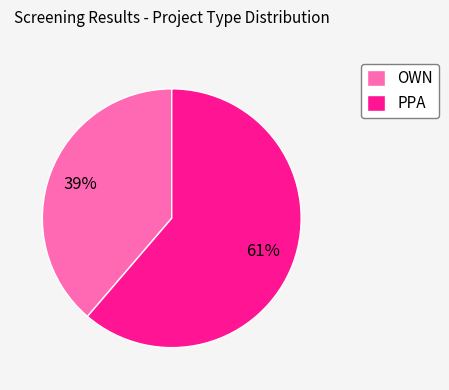

Rank the categories by value from highest to lowest.

PPA, OWN